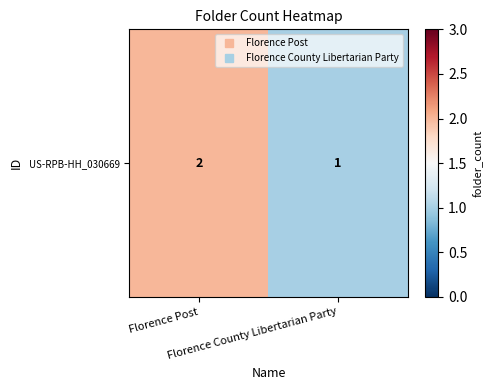

Reading left to right, transcribe all the data shown in this chart.

Florence Post=2	Florence County Libertarian Party=1